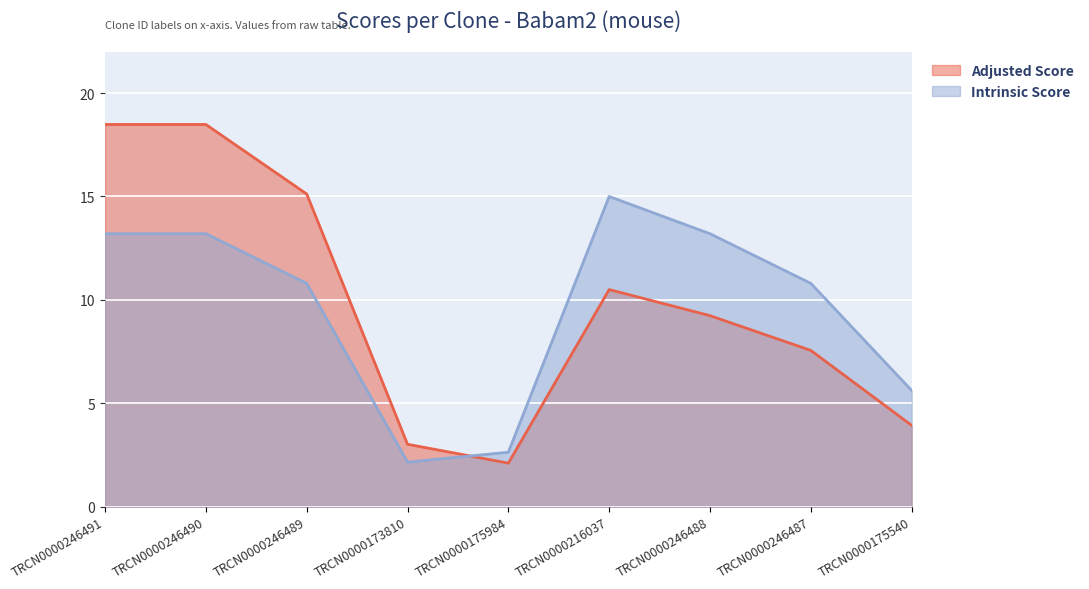

What is the difference between the highest and lowest values at TRCN0000246491?

5.3